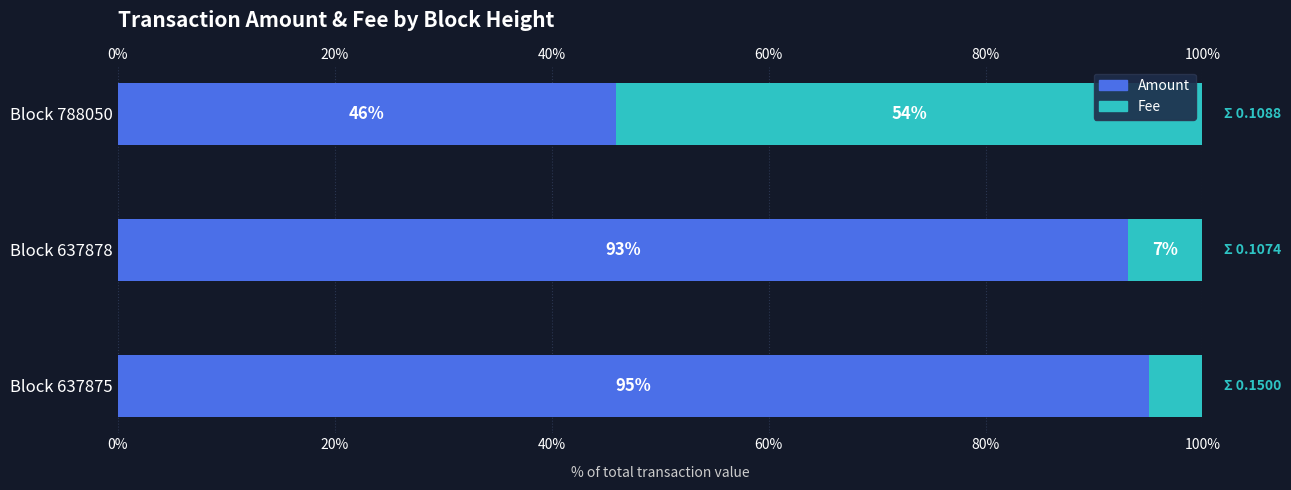

What is the smallest value displayed?

4.9